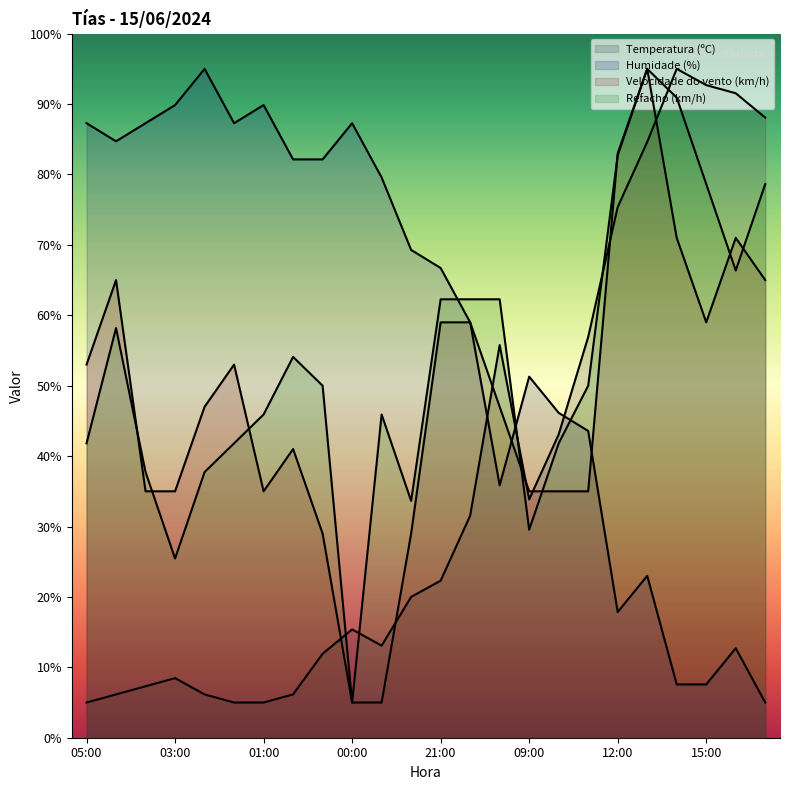

Which series has the widest spread of values?

Temperatura (ºC)